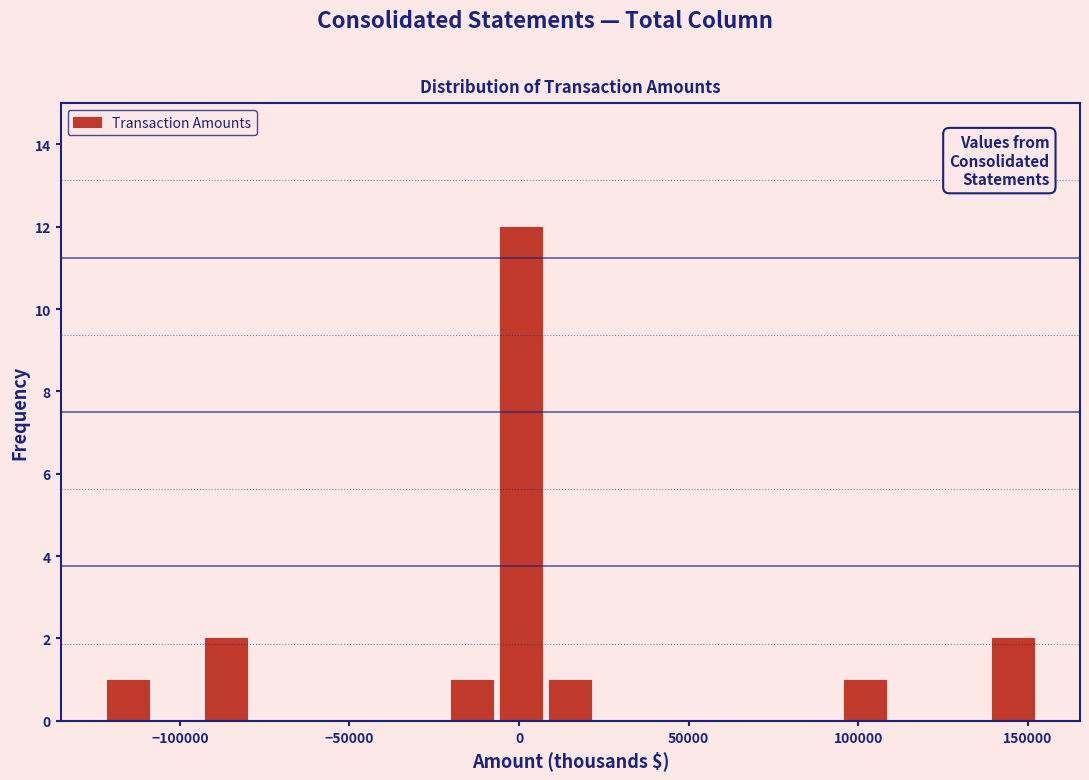

Around what value on the x-axis is the tallest bar? Give the approximate position of its centre, as read against the axis.

0